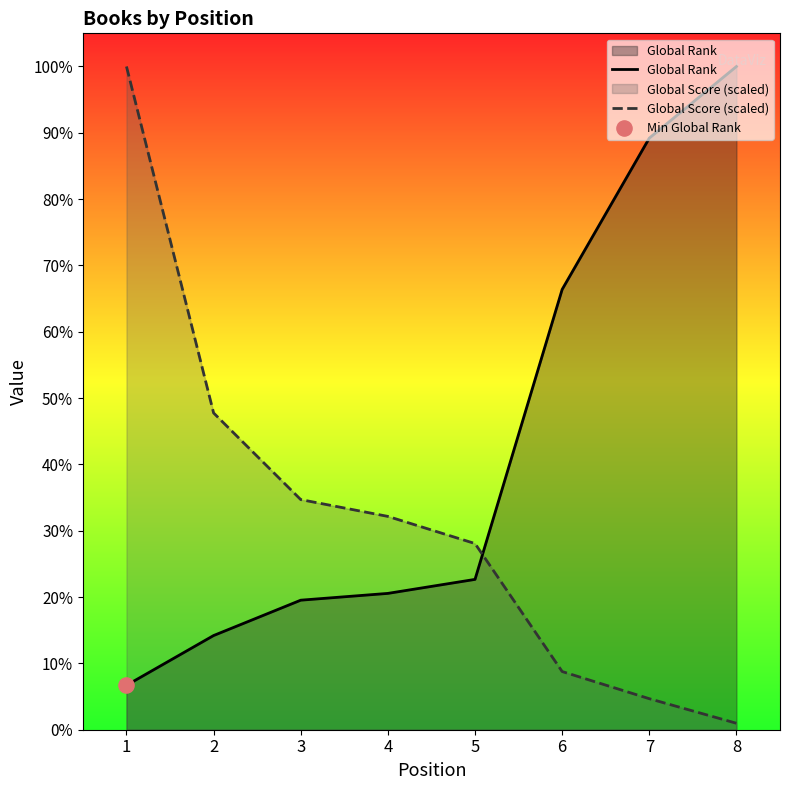

Which series reaches the maximum Y coordinate?

Global Rank